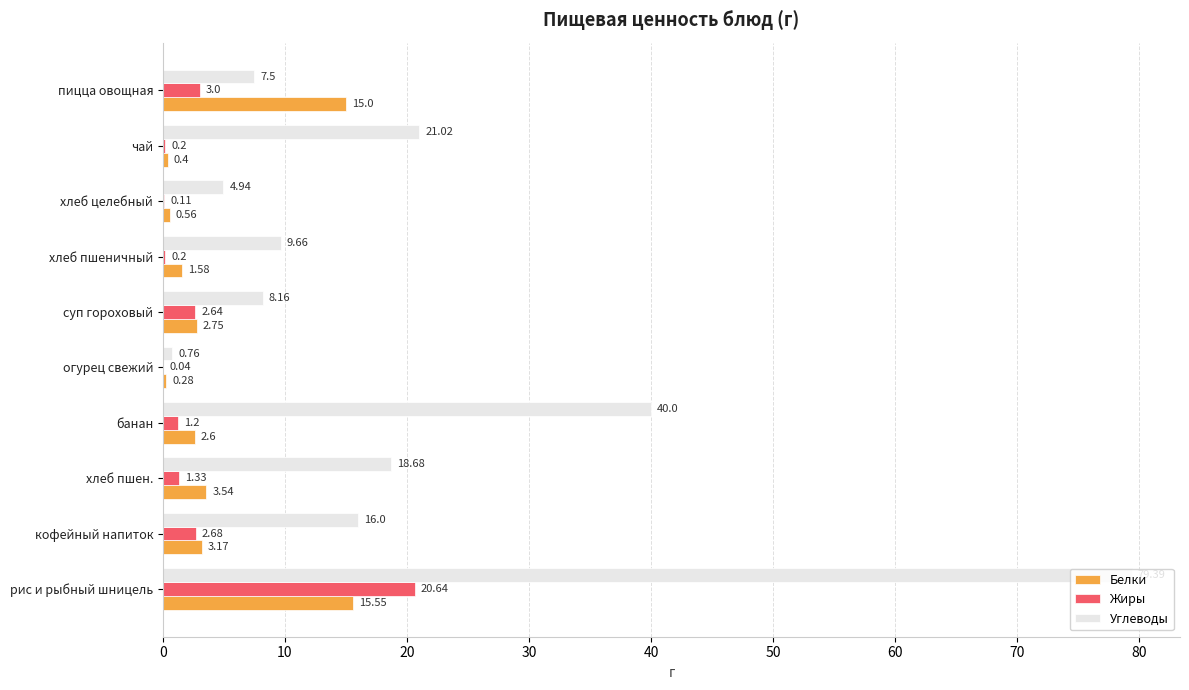

At which category is the sum across all series the highest?

рис и рыбный шницель